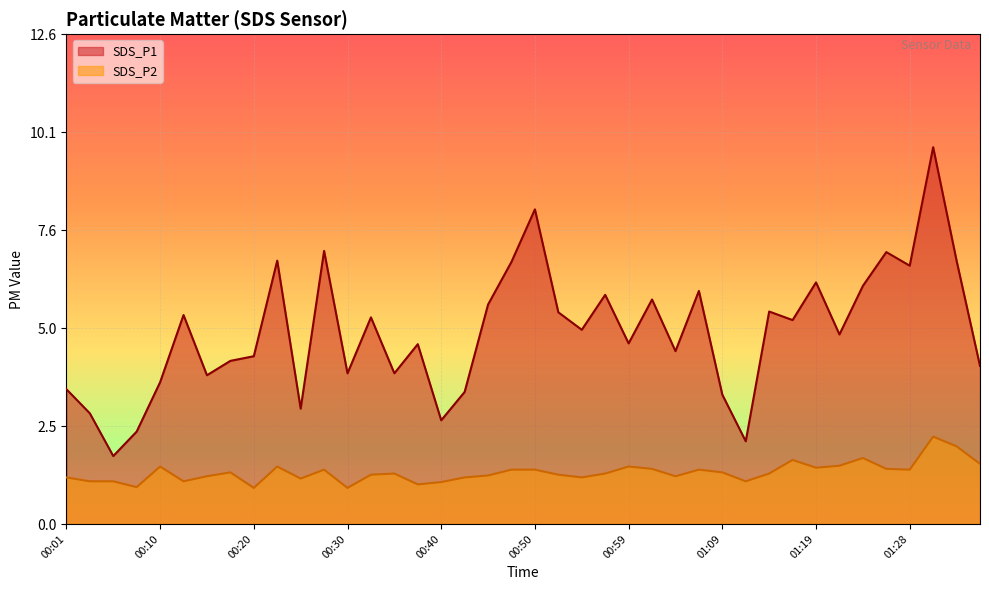

The value of SDS_P1 at 01:16 is 5.2. True or false?

True